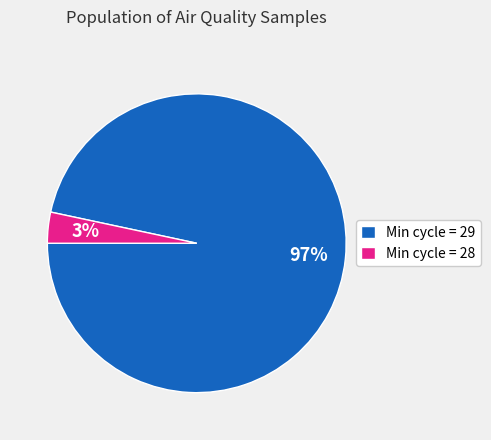

How many segments does this pie chart have?

2